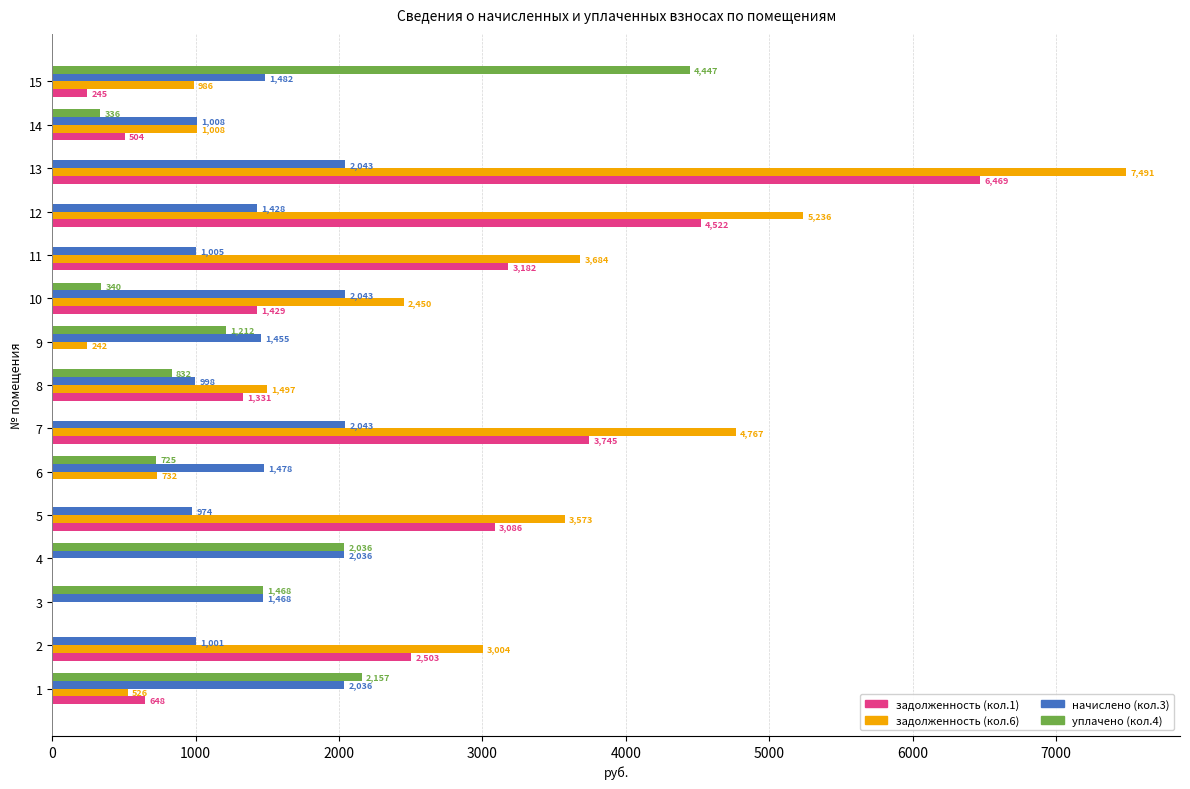

What are all the series names shown in the legend?

задолженность (кол.1), задолженность (кол.6), начислено (кол.3), уплачено (кол.4)